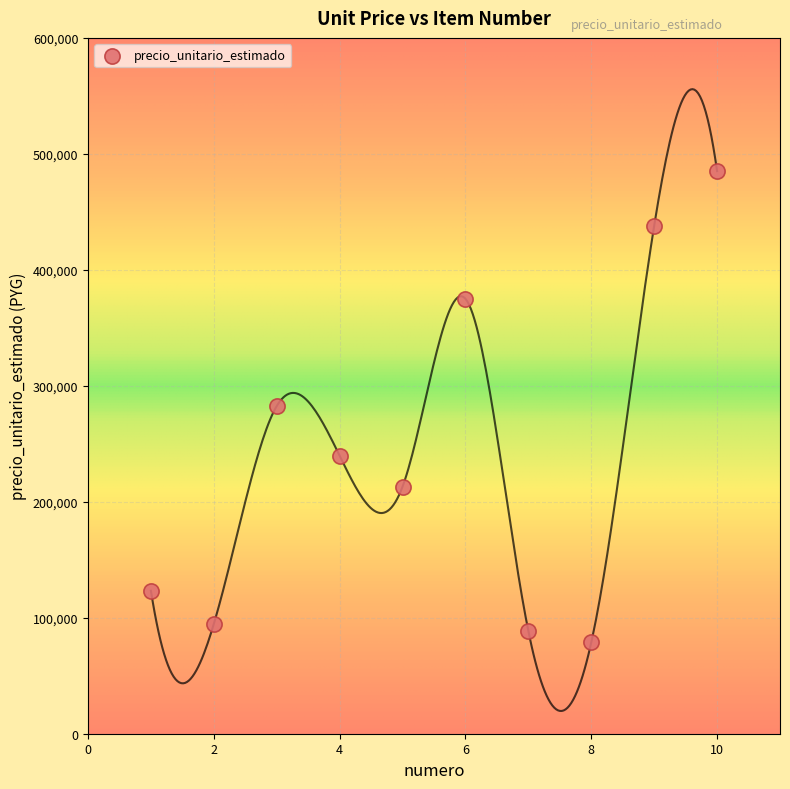

What is the range of X values (max minus min)?

9